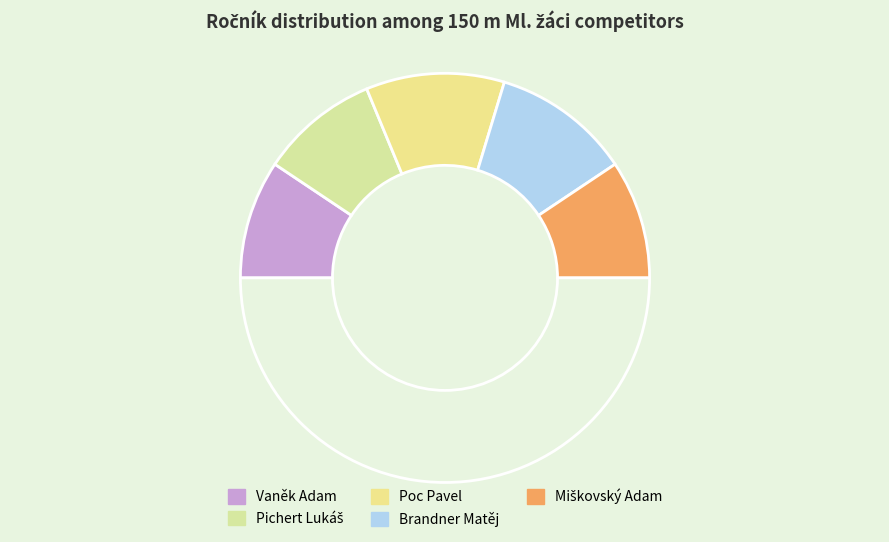

Count the number of slices in the pie.

6